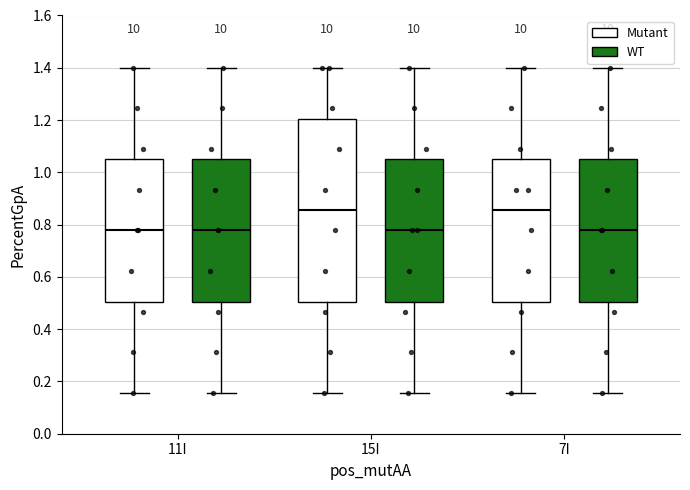

Which box is the tallest, from its lower edge to its upper edge?

15I (Mutant)